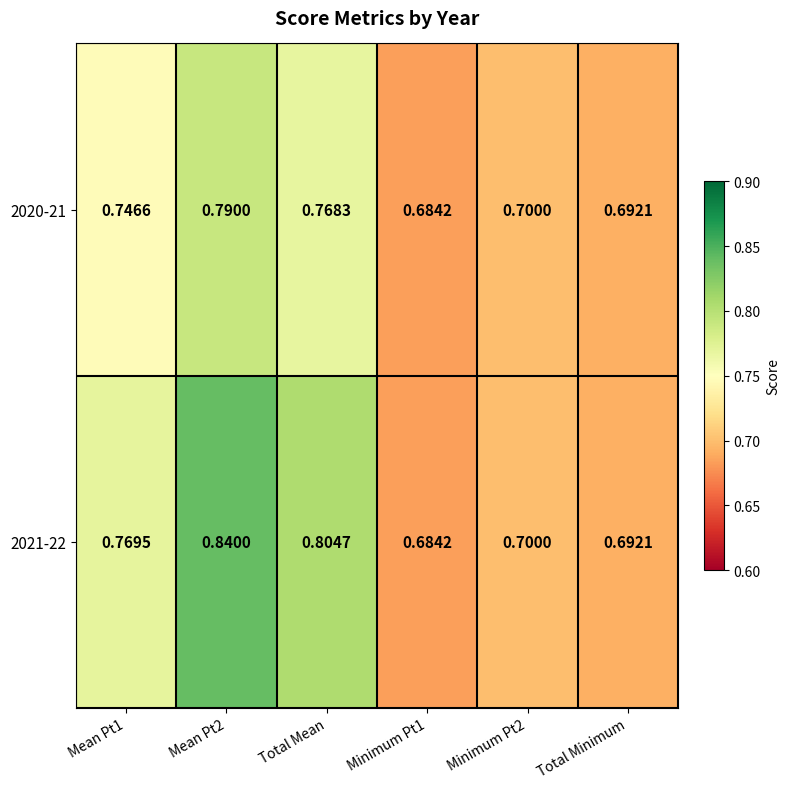

Is the value of 2020-21 at Total Minimum greater than the value of 2021-22 at Minimum Pt2?

No